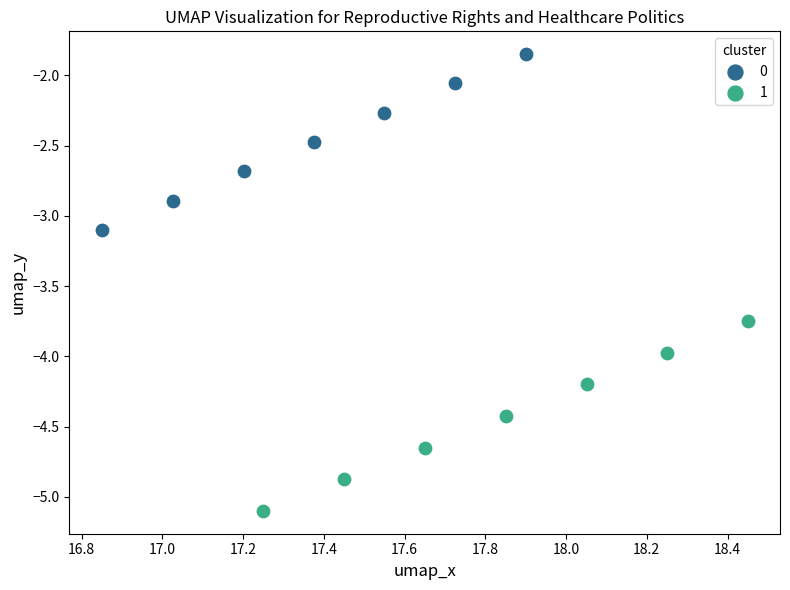

What are all the series names shown in the legend?

0, 1